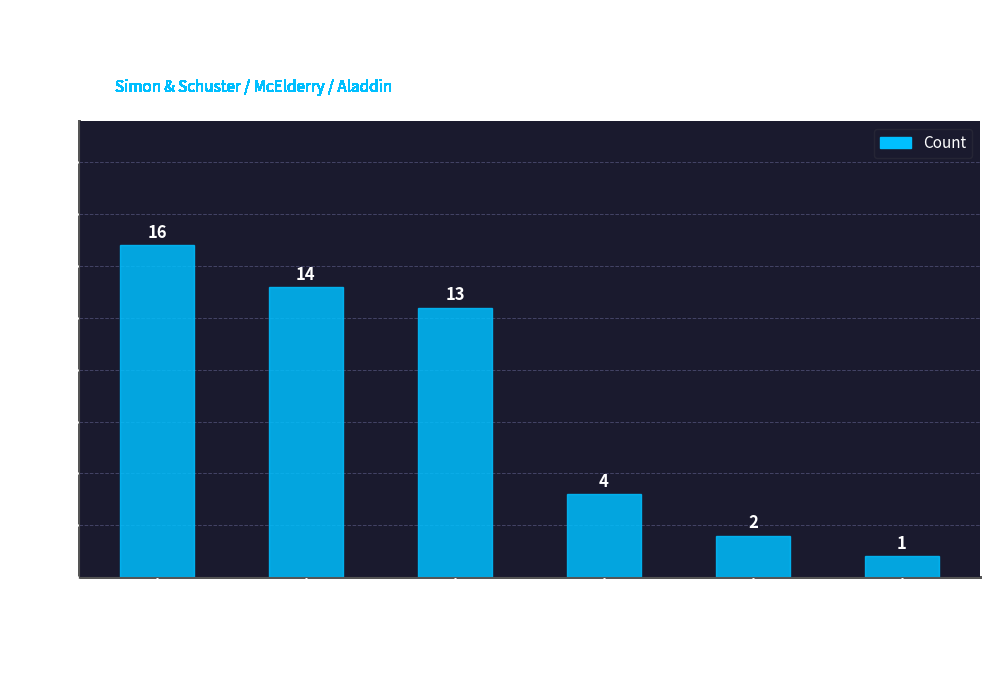

Are the bars grouped side by side (vs. stacked)?

No